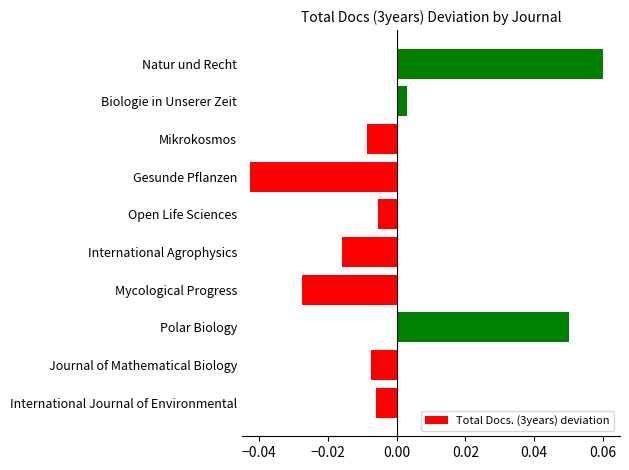

Which category has the lowest value across all series?

Gesunde Pflanzen